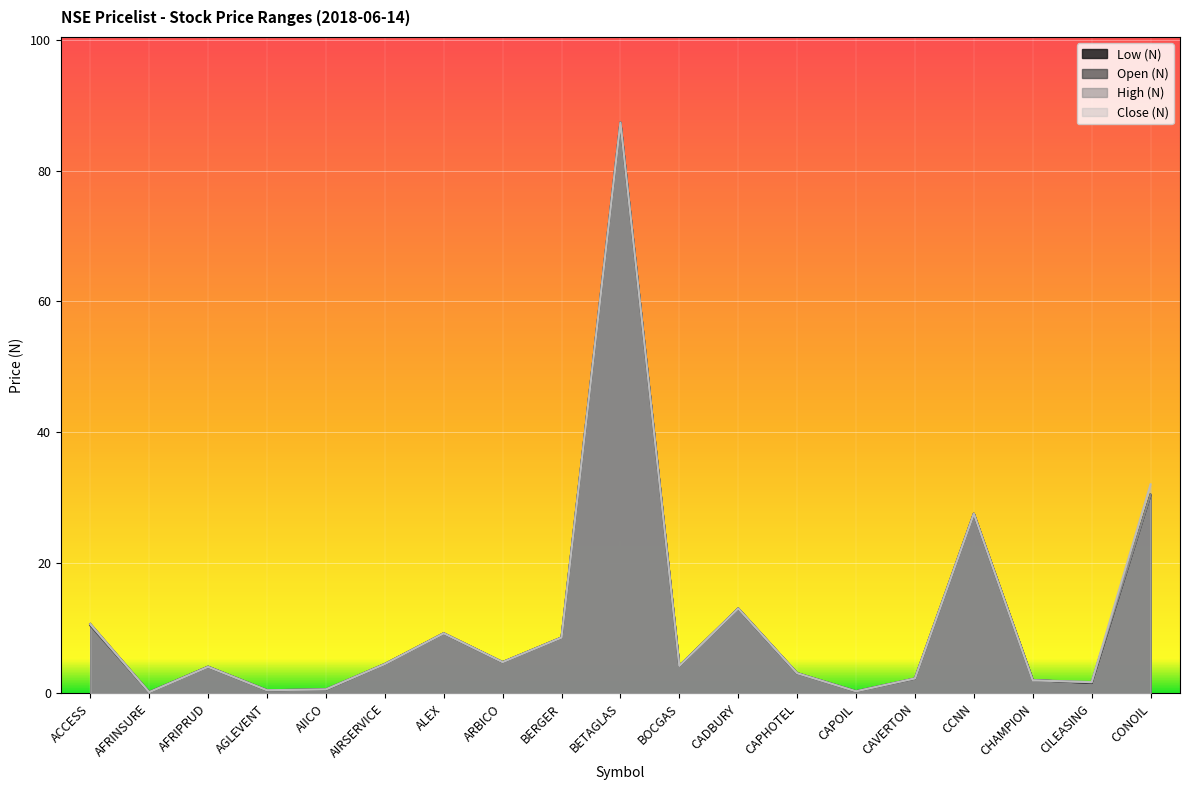

Is the value of High (N) at BOCGAS greater than the value of Close (N) at BETAGLAS?

No